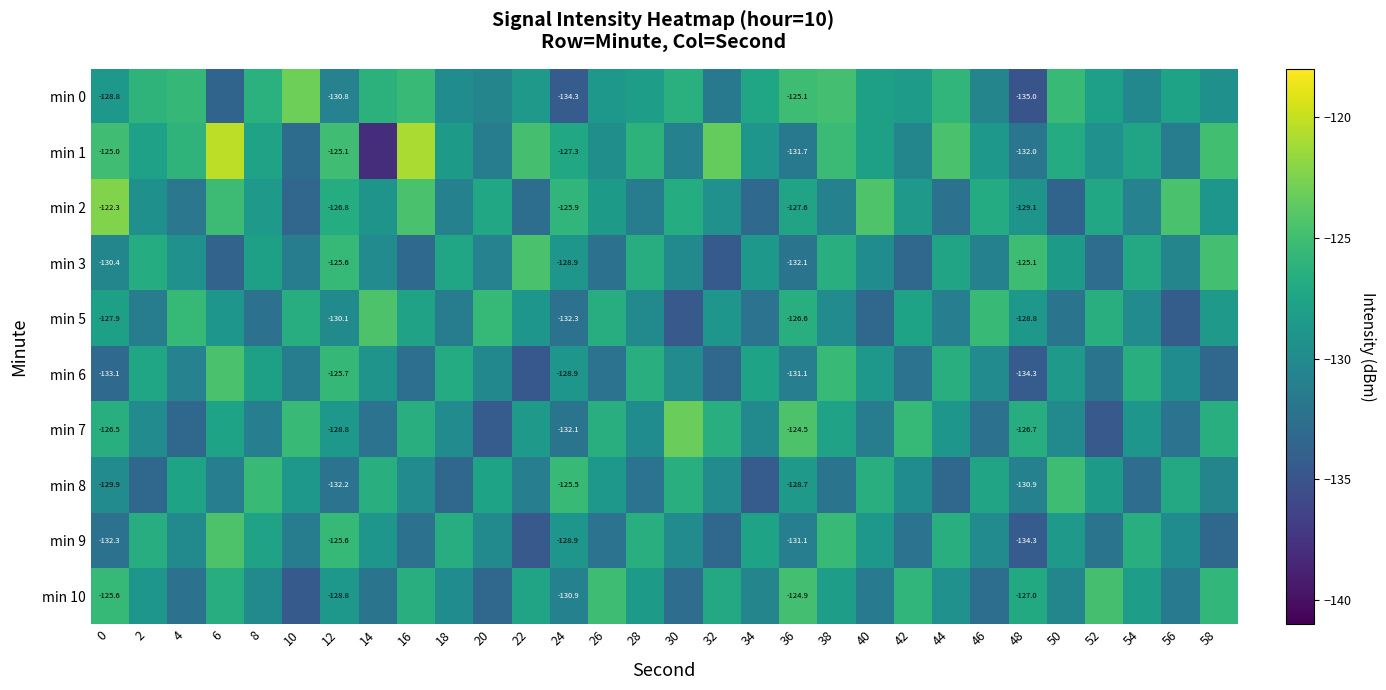

At which label is min 2 closest to -127?

46